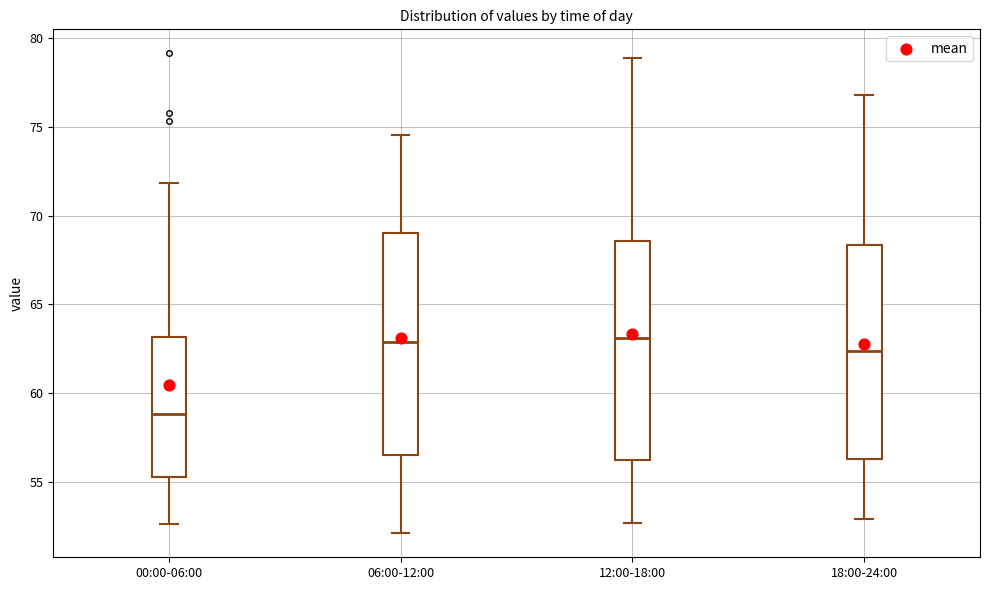

Where does the lower whisker of the box for 12:00-18:00 end on the y-axis? The values are not printed on the chart, so give them approximately, as read against the axis.

52.5